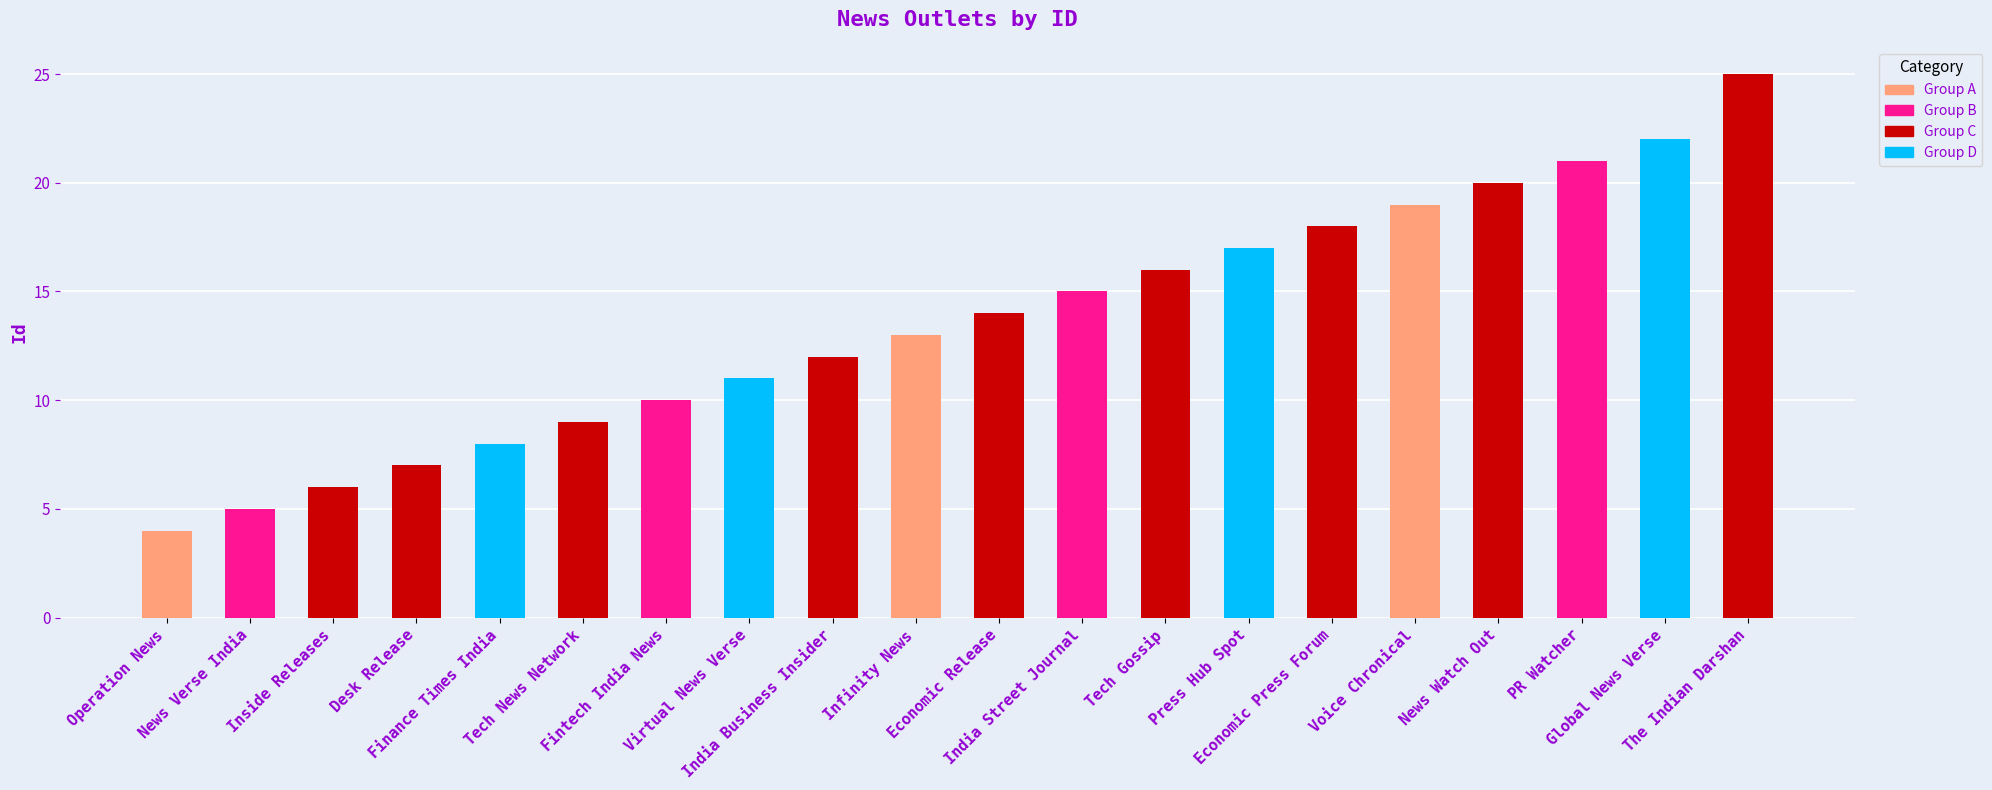

Reading left to right, transcribe all the data shown in this chart.

4	5	6	7	8	9	10	11	12	13	14	15	16	17	18	19	20	21	22	25